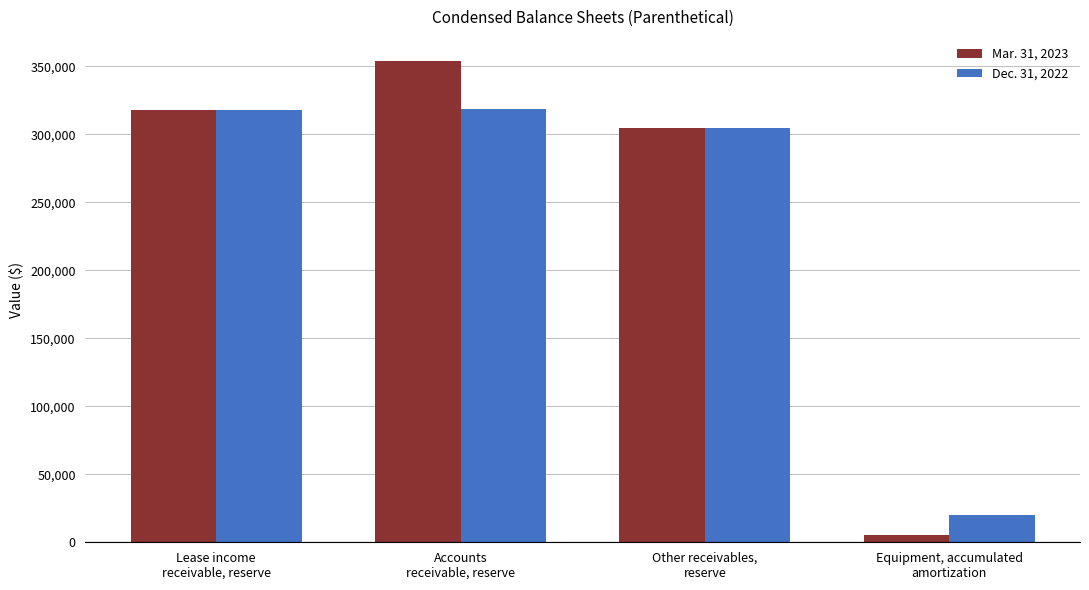

The value of Mar. 31, 2023 at Accounts
receivable, reserve is 354000. True or false?

True